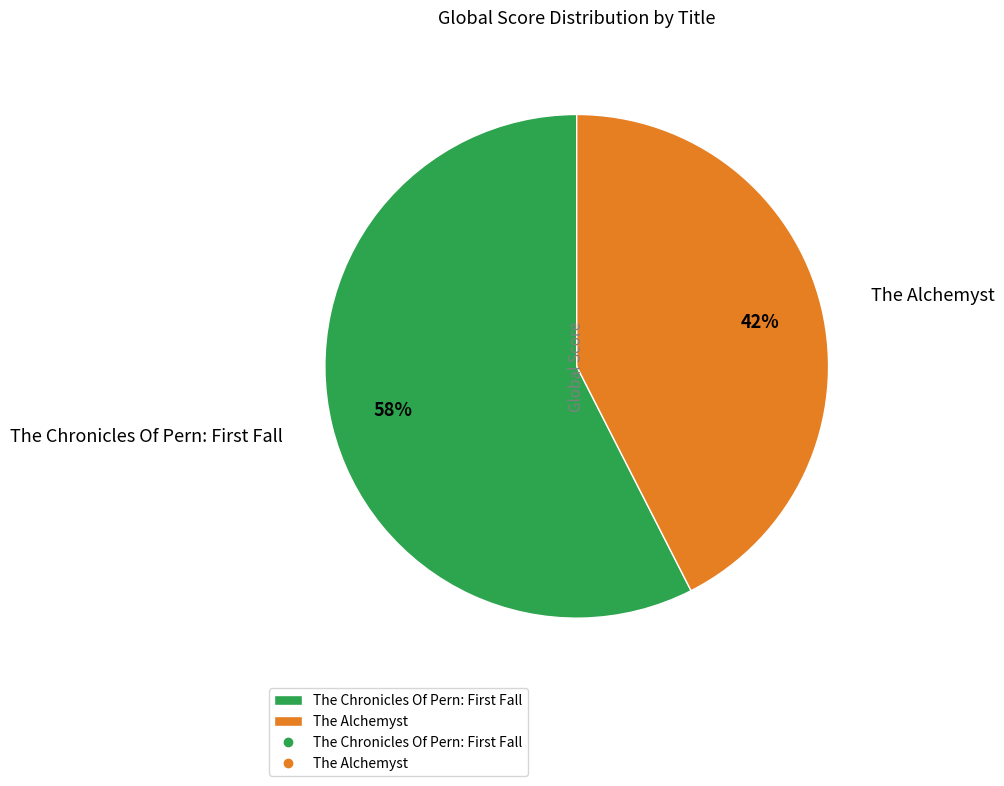

Which category has the biggest portion of the pie?

The Chronicles Of Pern: First Fall